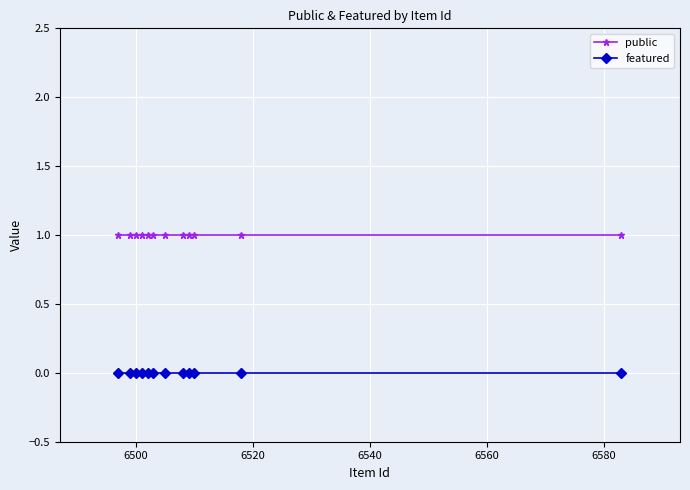

At how many categories does at least one series exceed 0?

12